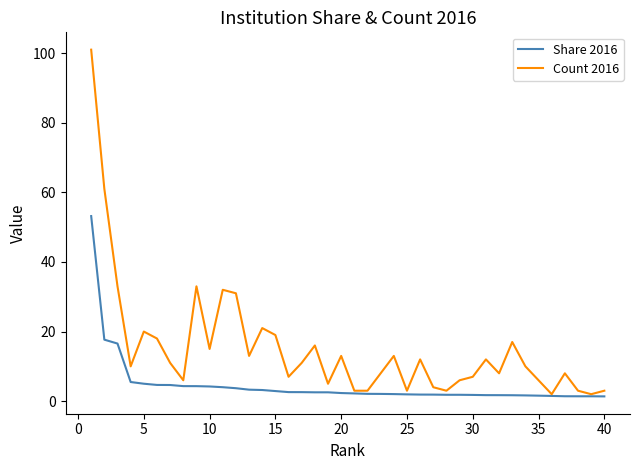

What is the lowest value of the Share 2016 series?

1.4